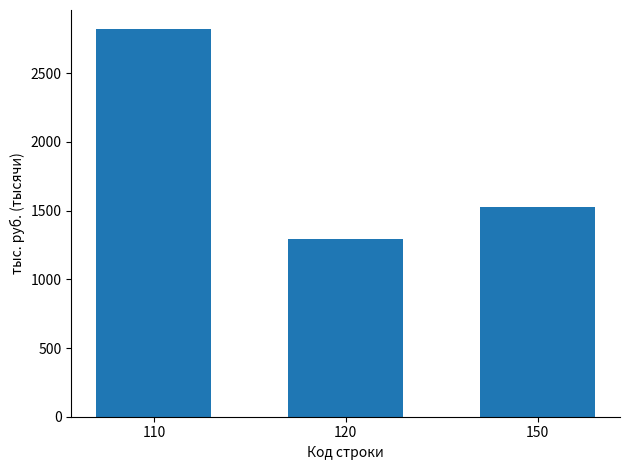

The value at 110 is 2818.9. True or false?

True